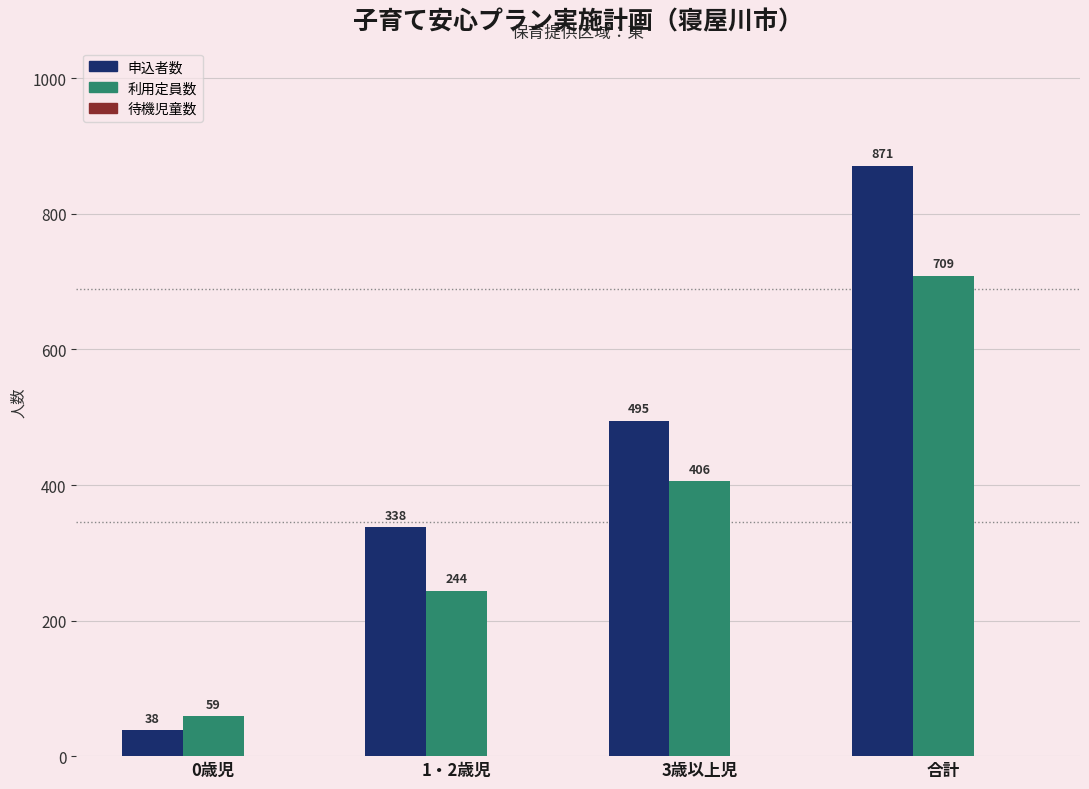

What is the difference between the highest and lowest values at 合計?

162